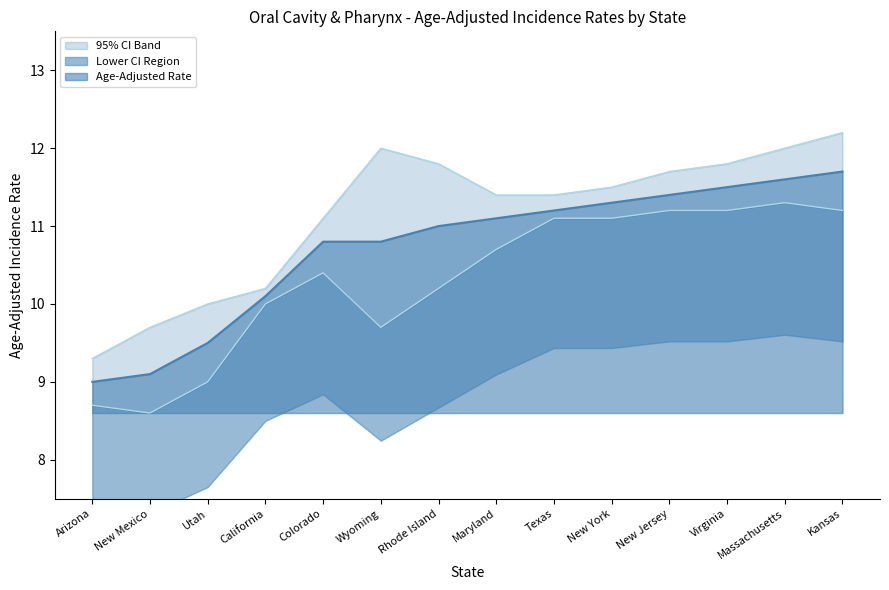

The Age-Adjusted Rate series shows 11.6 at Massachusetts. True or false?

True